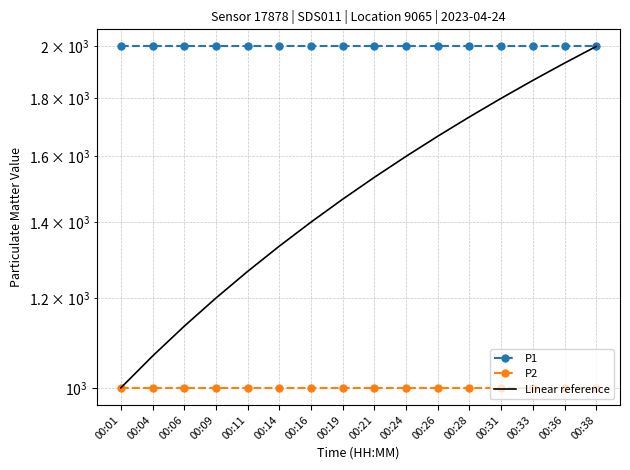

Is this an area chart (filled region under the line)?

No